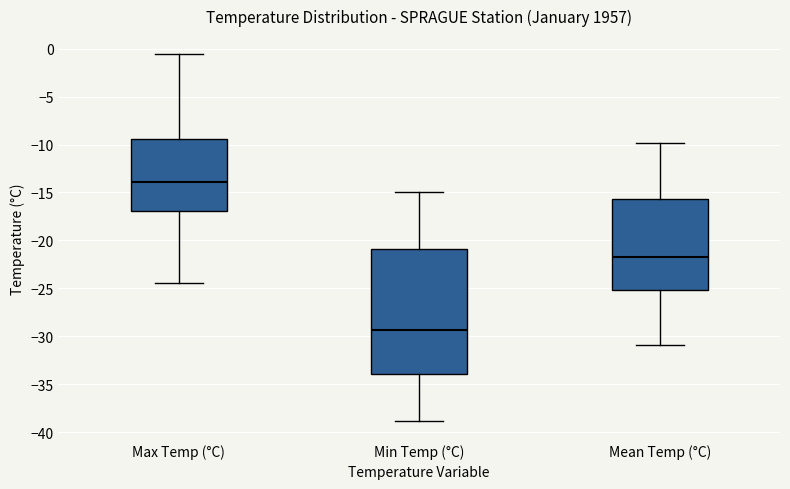

Reading left to right, transcribe this box plot: for each box, give where its median line is, the range the box spans, and where its two whiskers end, as read against the y-axis. The values are not printed on the chart, so give them approximately, as read against the axis.

Max Temp (°C): median -14.0, box -17.0 to -9.5, whiskers -24.5 to -0.5
Min Temp (°C): median -29.5, box -34.0 to -21.0, whiskers -39.0 to -15.0
Mean Temp (°C): median -21.5, box -25.0 to -15.5, whiskers -31.0 to -10.0